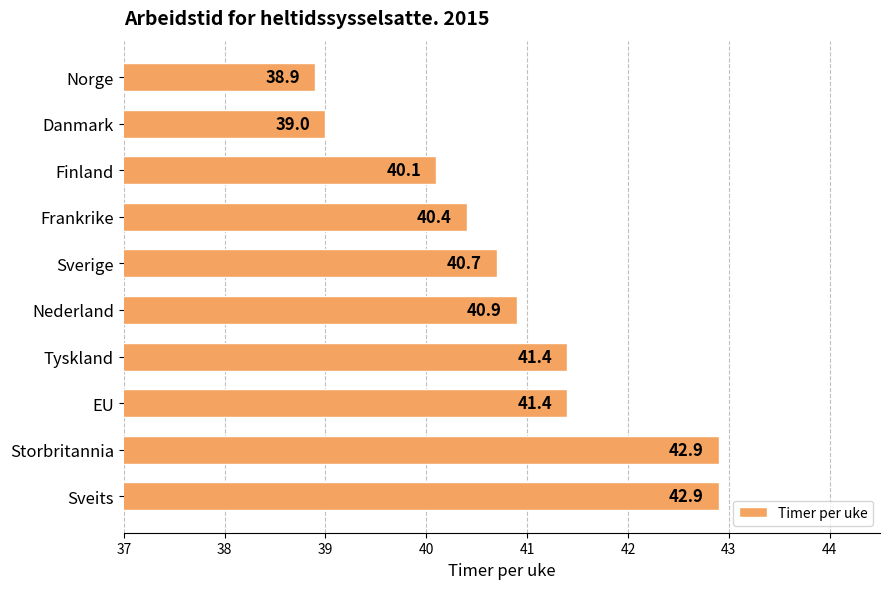

What is the greatest value displayed?

42.9